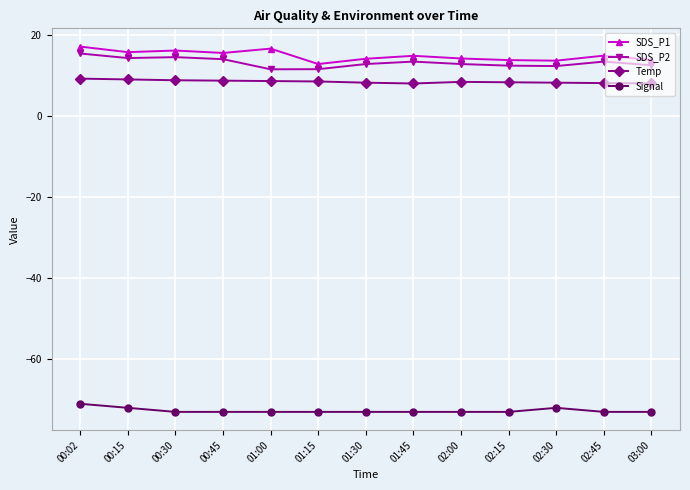

Between 00:30 and 01:30, which series saw the biggest shift?

SDS_P1